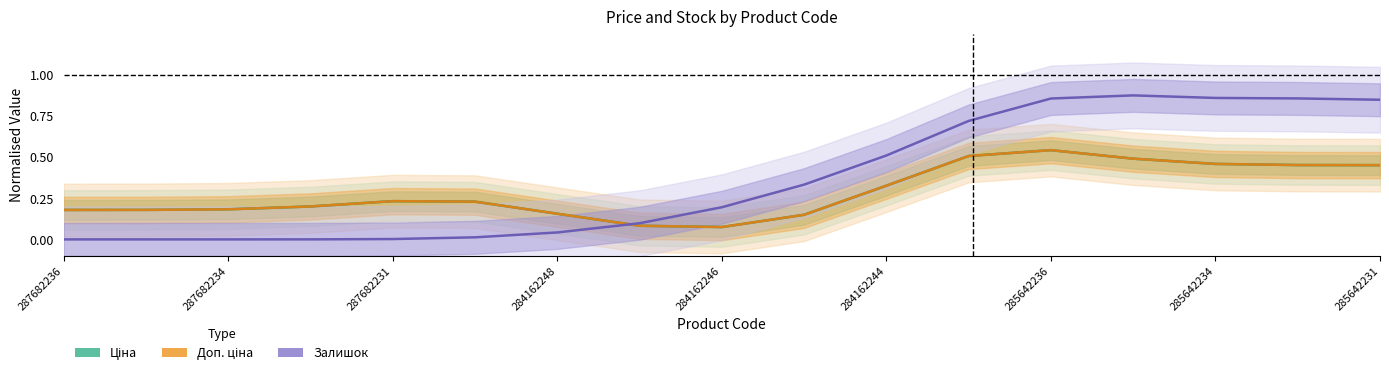

Is the value of Залишок at 11 greater than the value of Доп. ціна at 287682234?

Yes